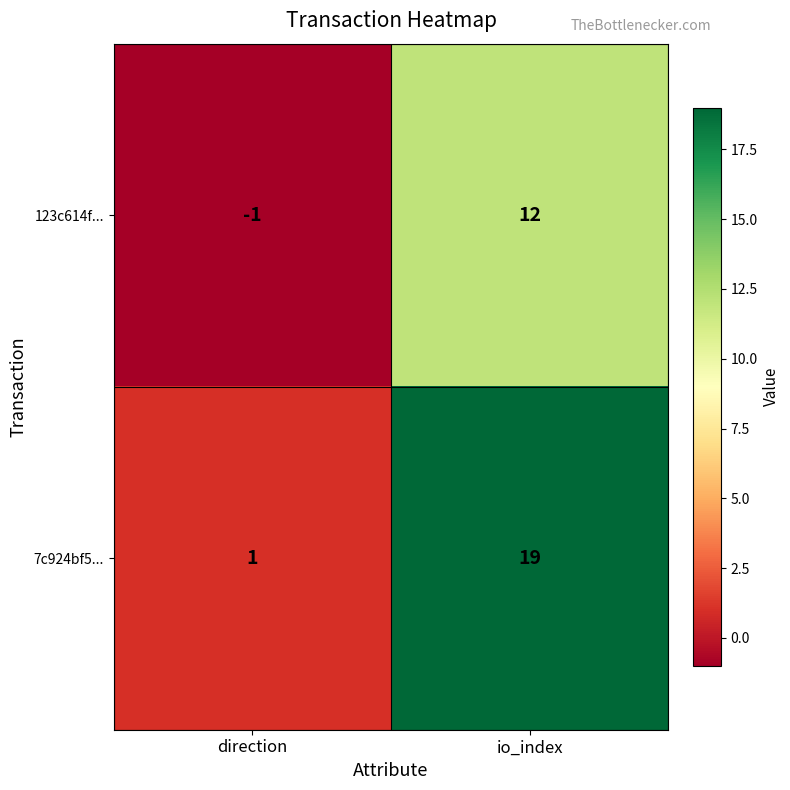

Which series has the widest spread of values?

7c924bf5...